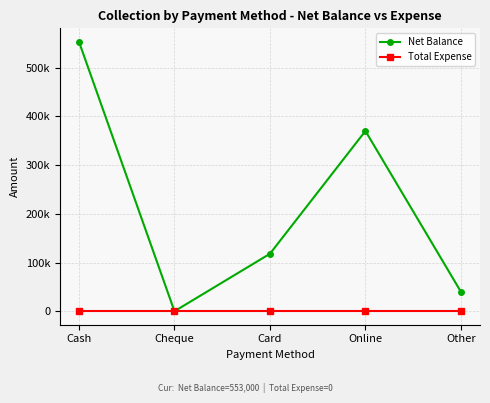

What are all the series names shown in the legend?

Net Balance, Total Expense